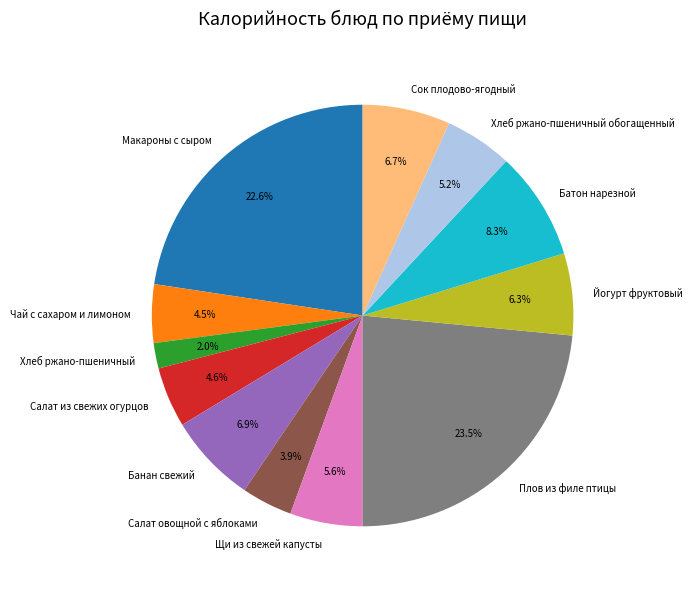

The Салат из свежих огурцов slice represents 5% of the pie. True or false?

True